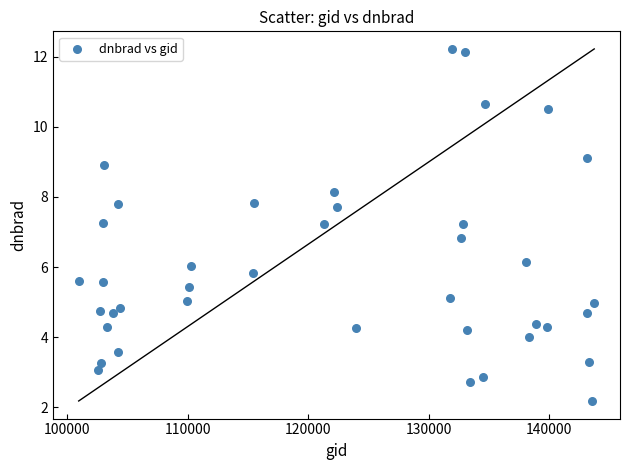

What is the range of X values (max minus min)?

42824.0